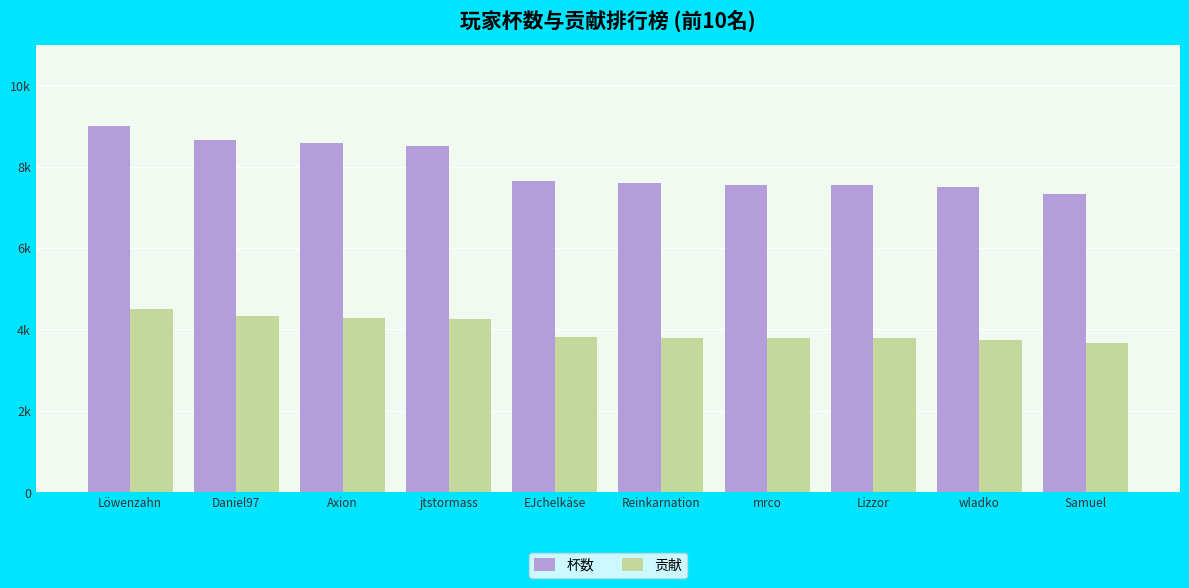

Does the chart contain any negative values?

No